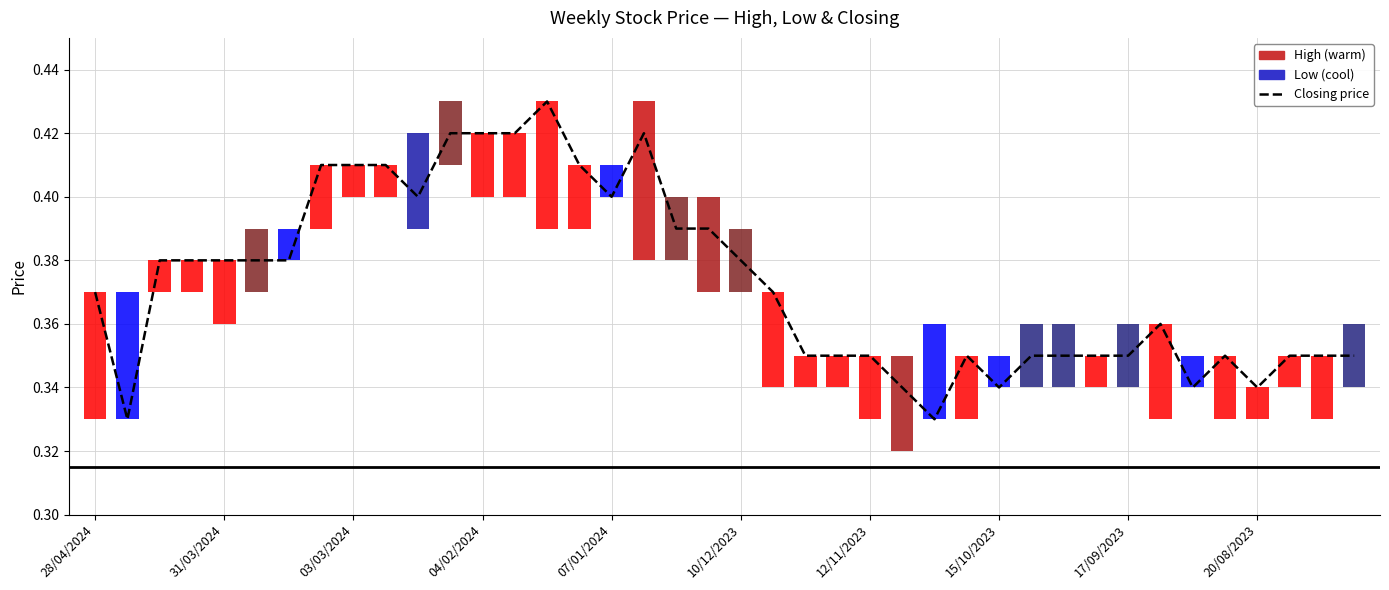

What is the difference between the maximum and minimum values?

0.1